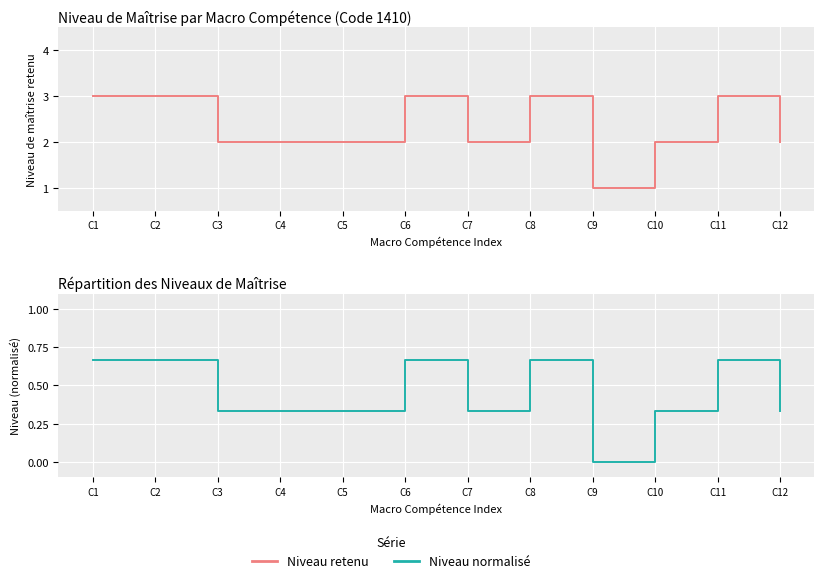

Where is the first local maximum for Macro Compétence (Code 1410)?

C6